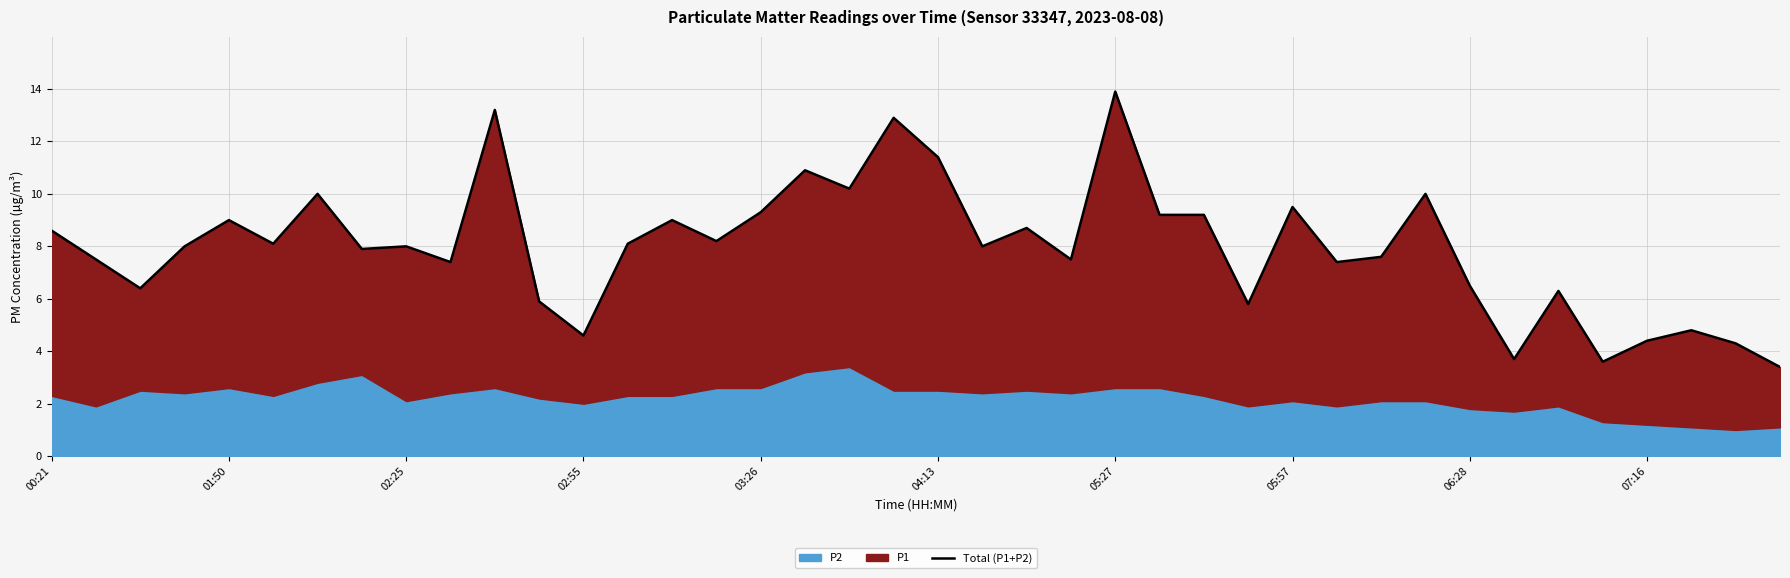

What is the difference between the maximum and second lowest values?

10.3